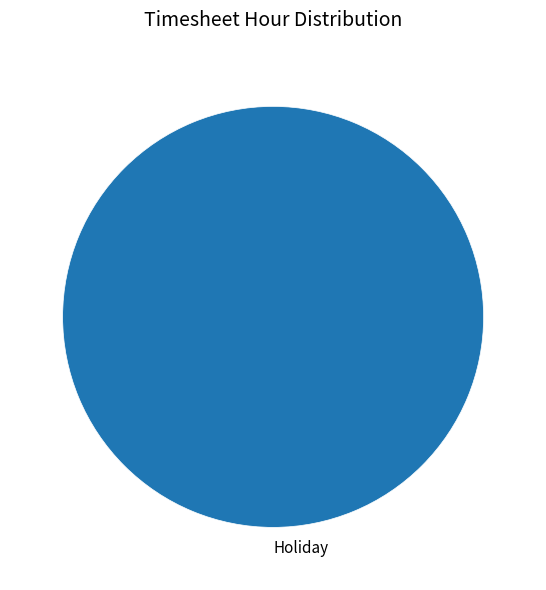

Is it true that Holiday is 100% of the pie?

True